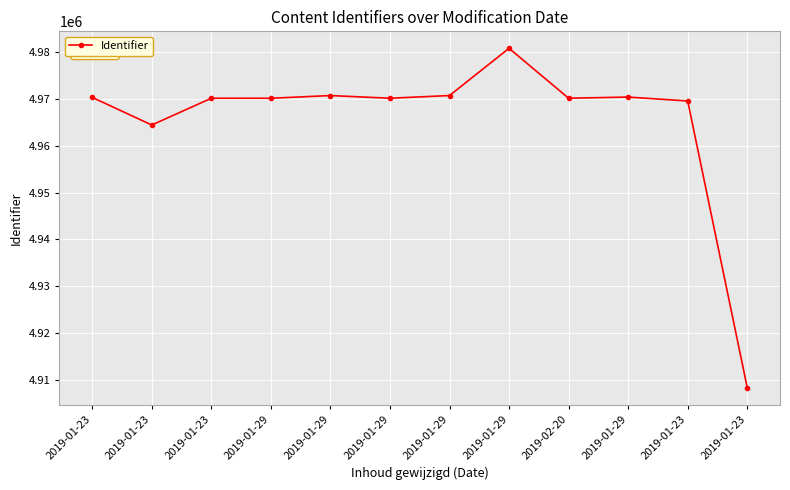

Count the number of categories in the chart.

12